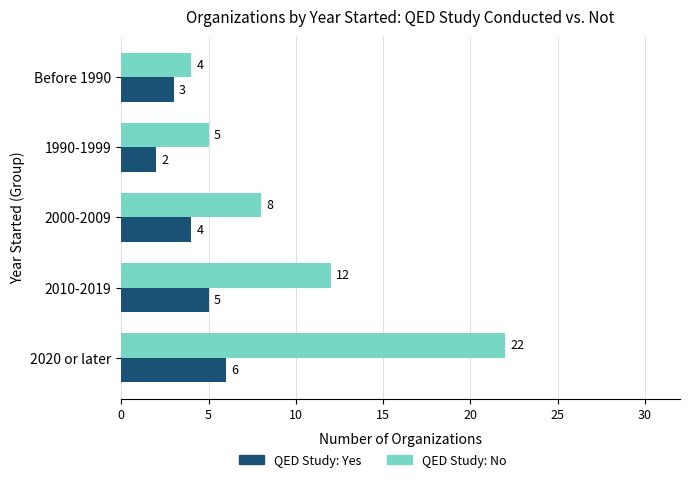

What is the maximum value for QED Study: Yes?

6